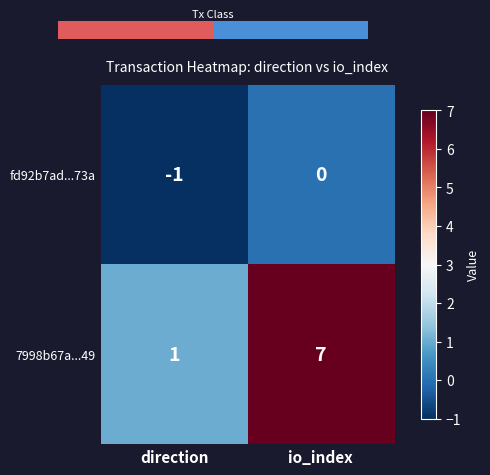

What is the average value of the 7998b67a...49 series?

4